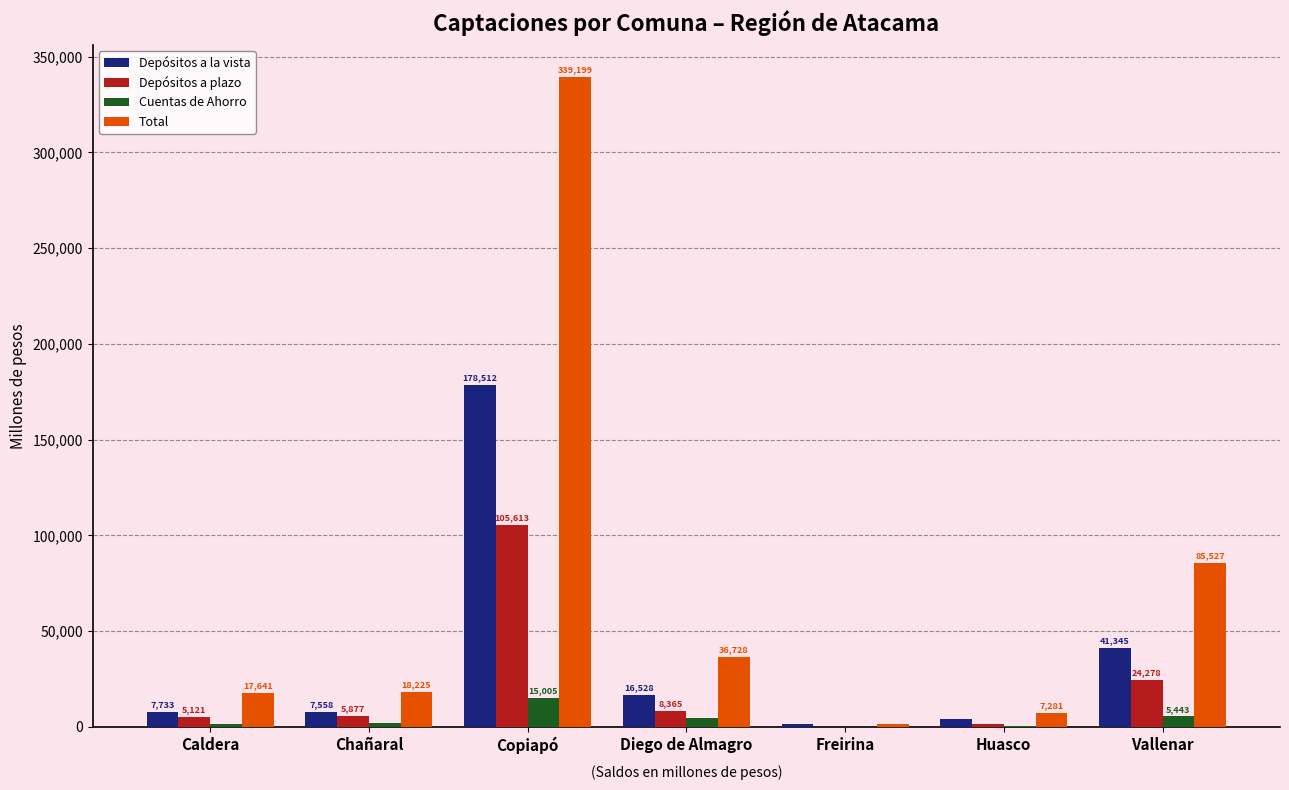

At which label is Total closest to 170468?

Vallenar